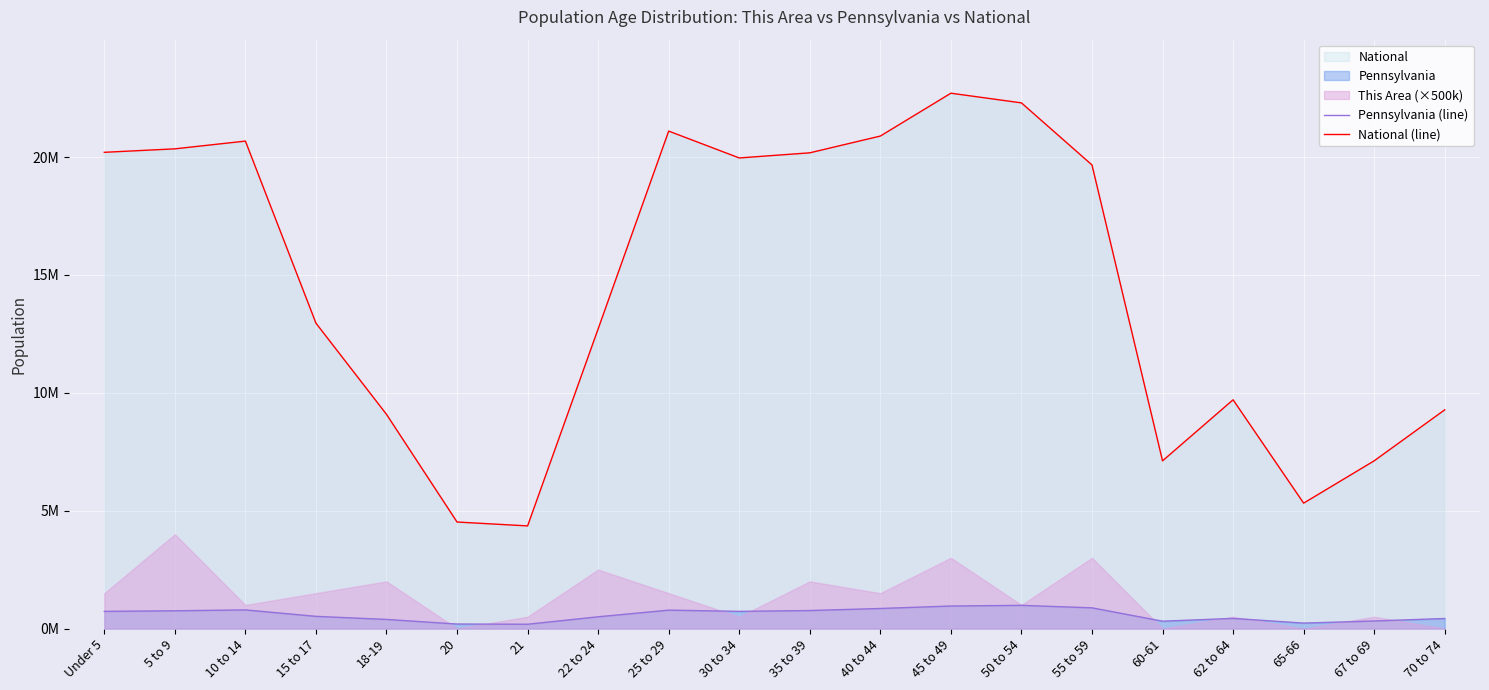

What is the label of the 2nd point from the left?

5 to 9